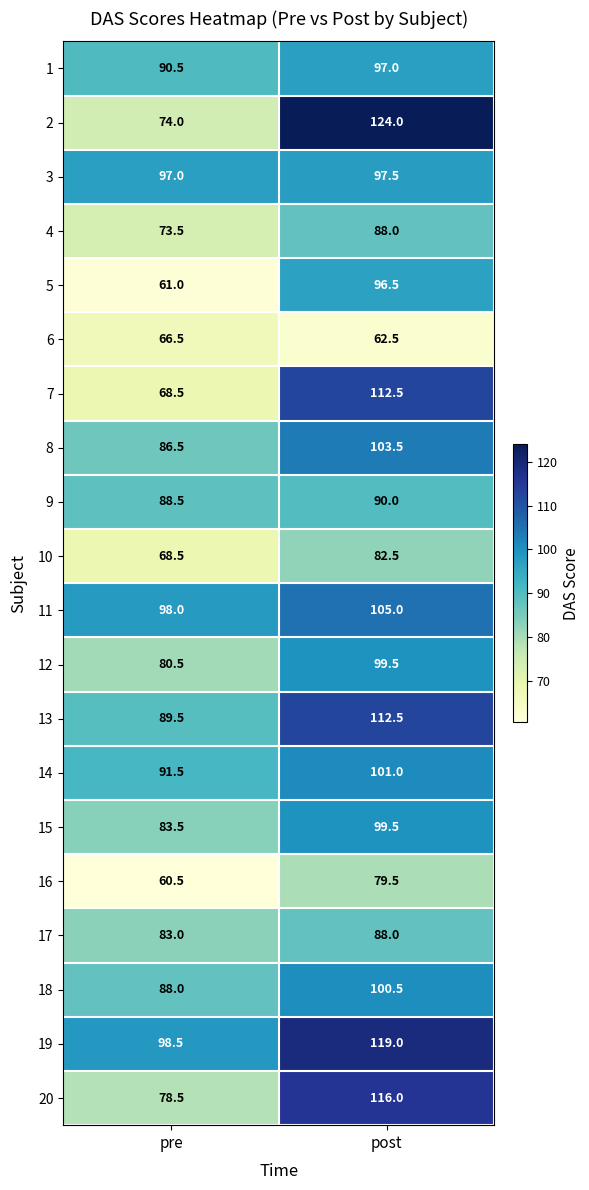

What is the difference between the highest and lowest values at post?

61.5